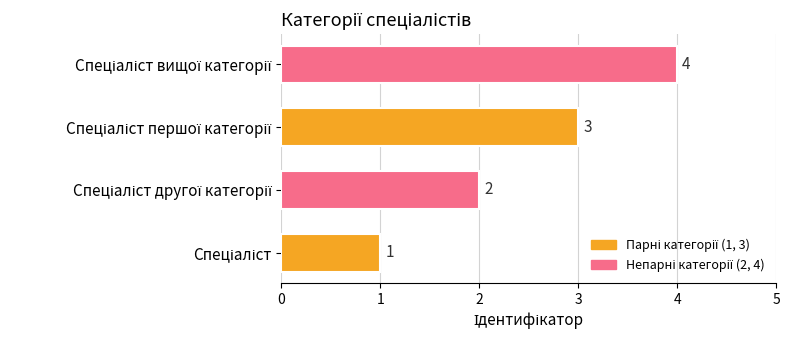

What is the sum of all values?

10